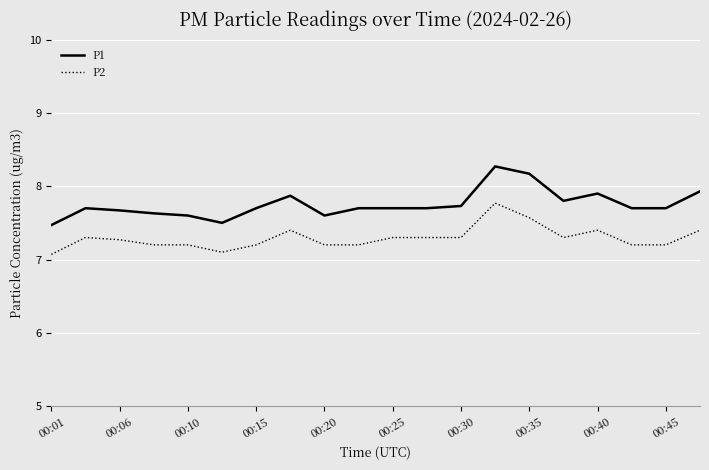

List the series in order of their peak value, highest first.

P1, P2